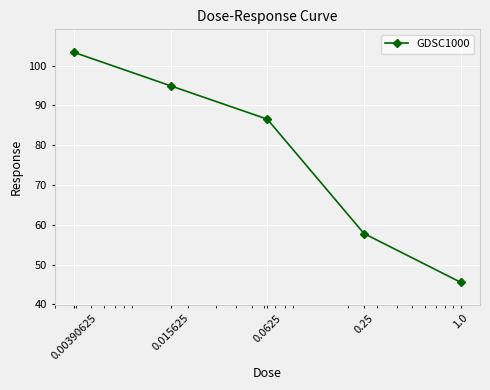

True or false: there are more than 0 points higher than both neighbors.

False